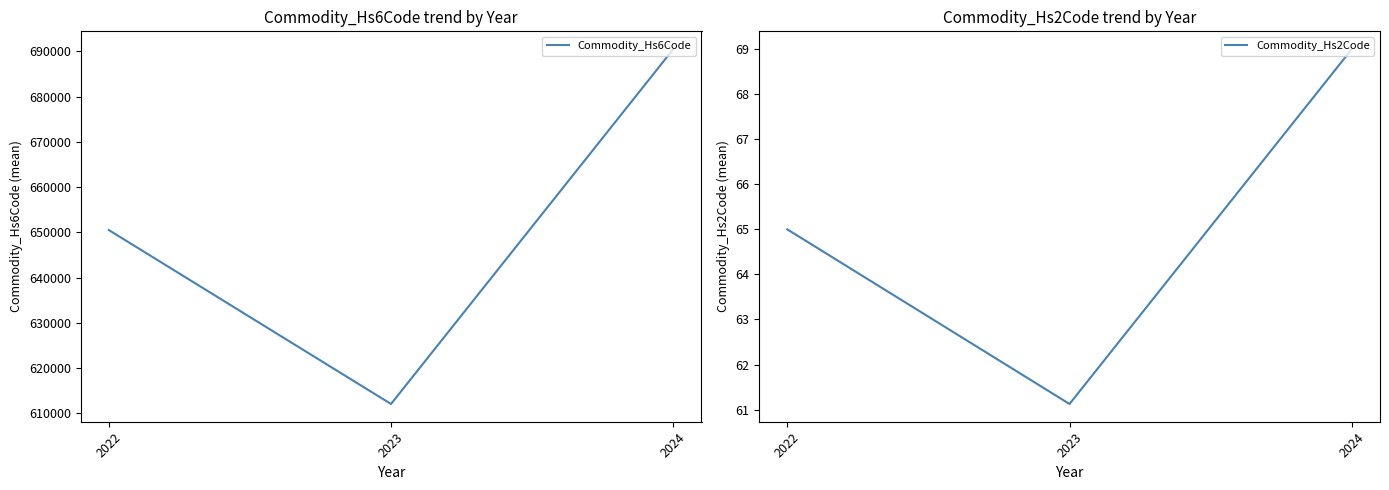

What are all the series names shown in the legend?

Commodity_Hs6Code, Commodity_Hs2Code